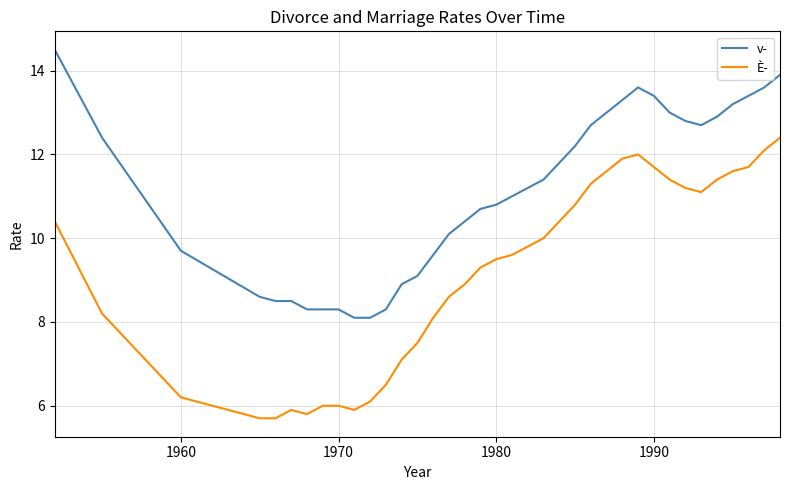

At how many categories does at least one series exceed 10?

24